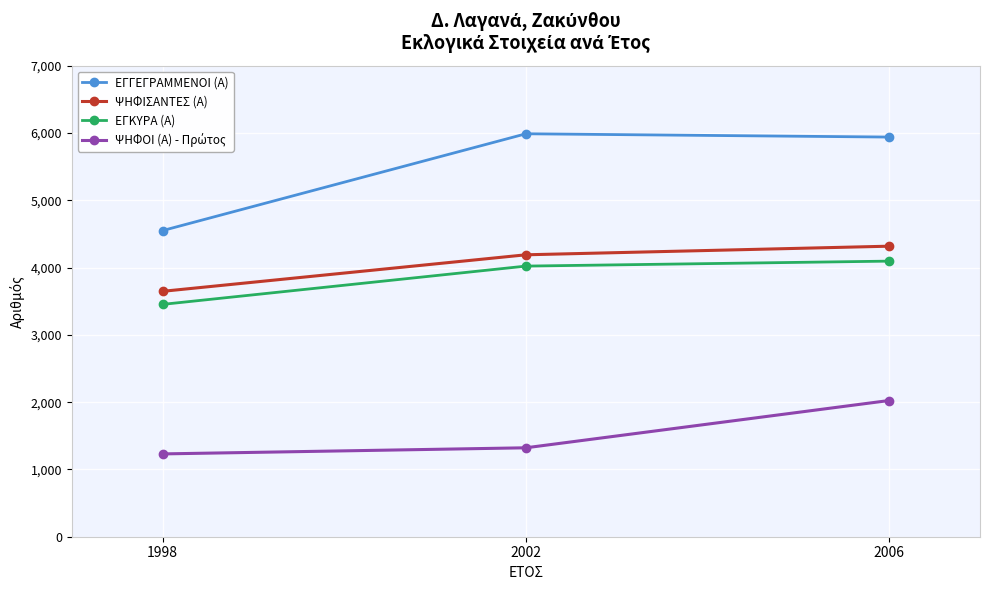

At which category is the sum across all series the highest?

2006